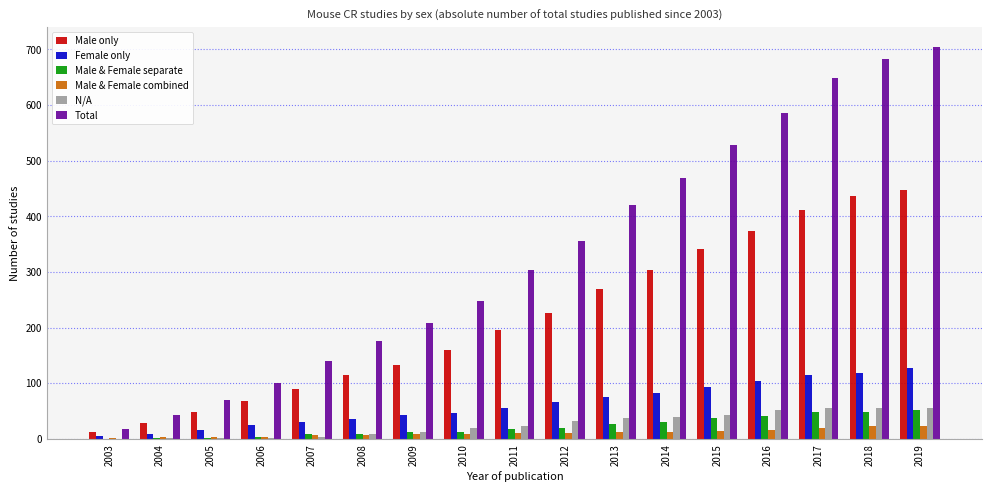

Count the number of categories in the chart.

17